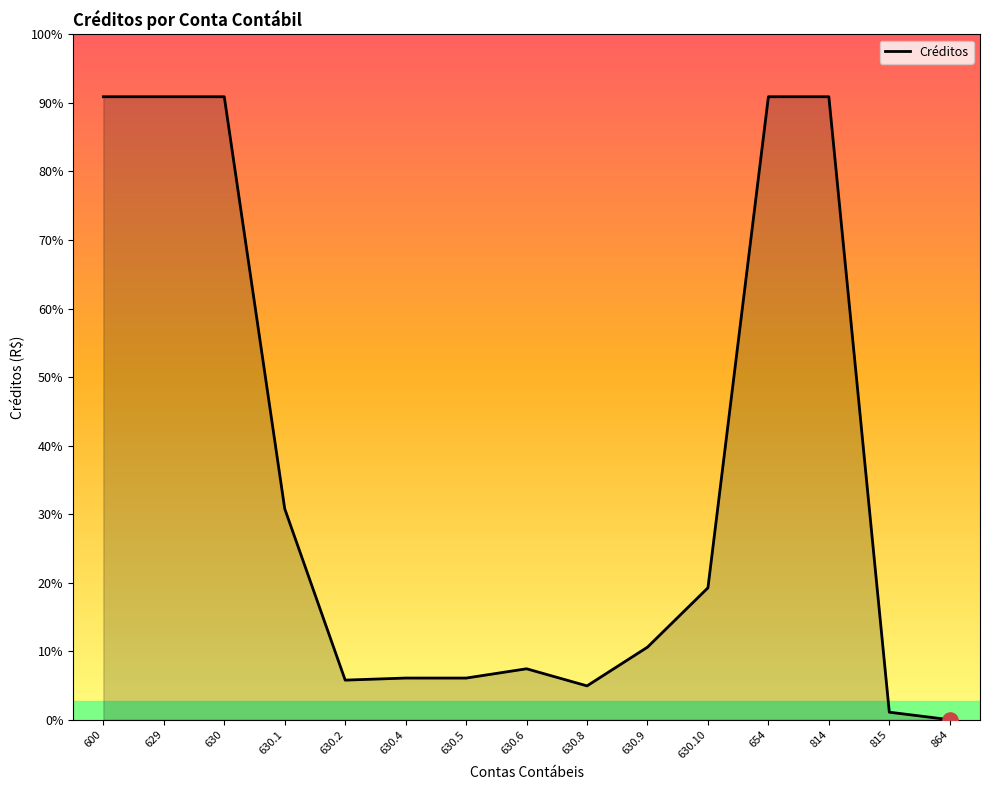

Which has a higher value, 629 or 814?

629